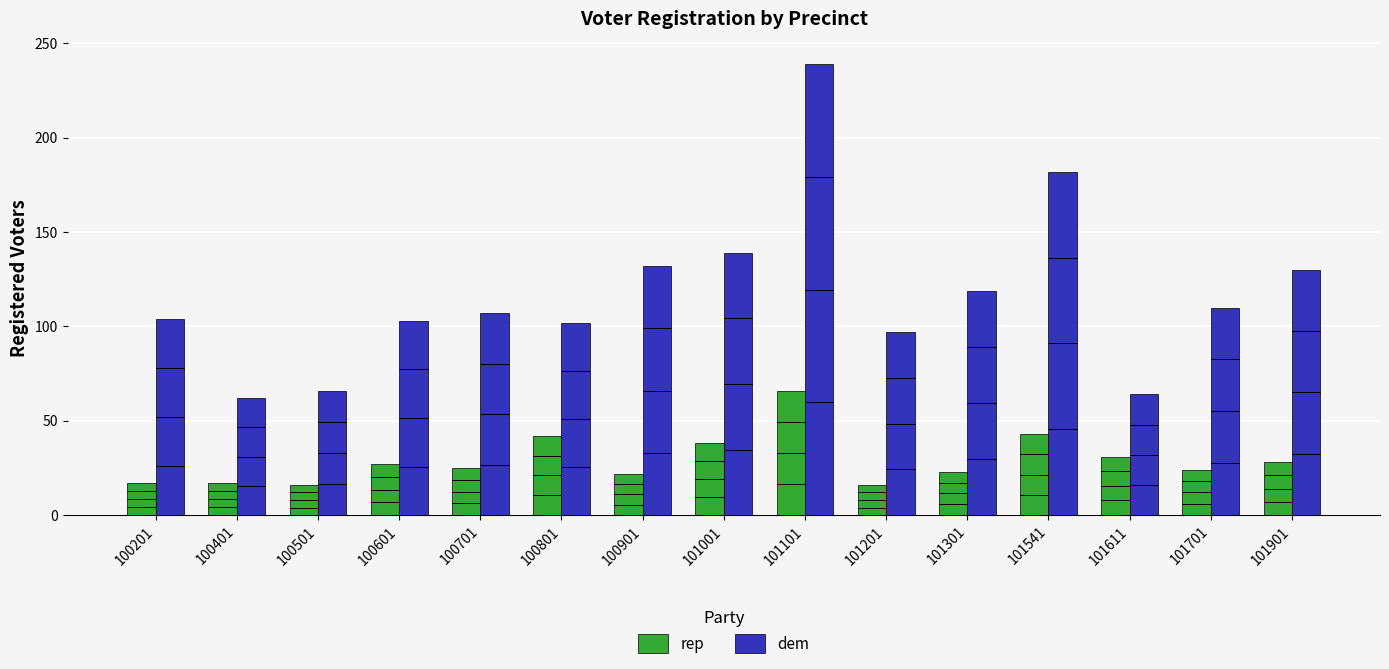

List the labels in order of dem value, largest first.

101101, 101541, 101001, 100901, 101901, 101301, 101701, 100701, 100201, 100601, 100801, 101201, 100501, 101611, 100401